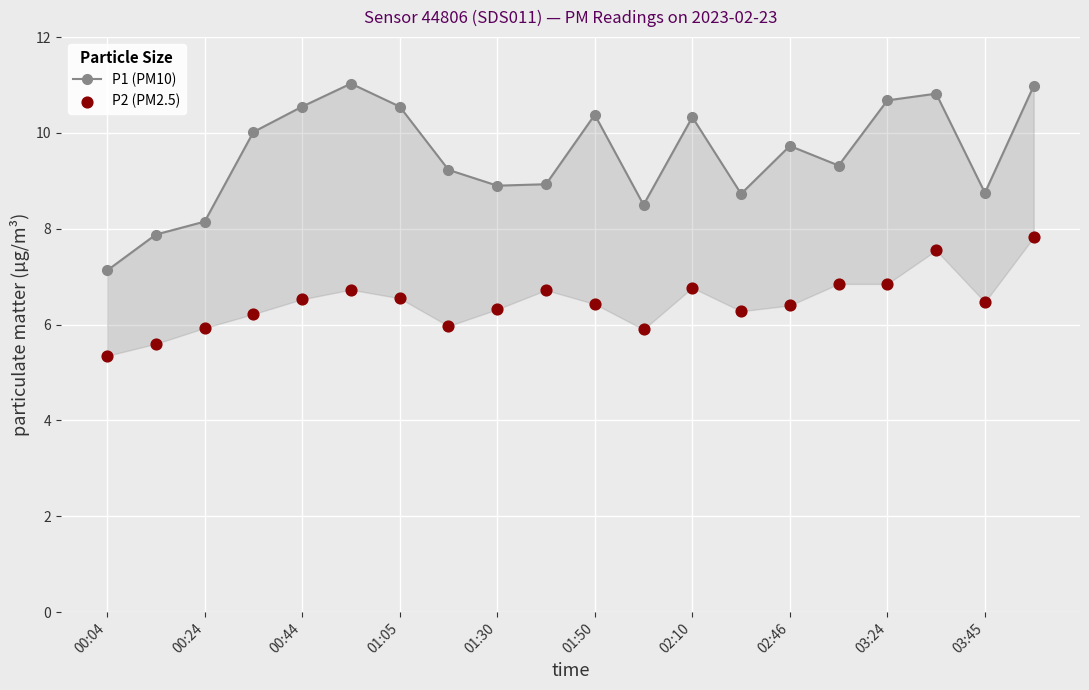

What are all the series names shown in the legend?

P1 (PM10), P2 (PM2.5)